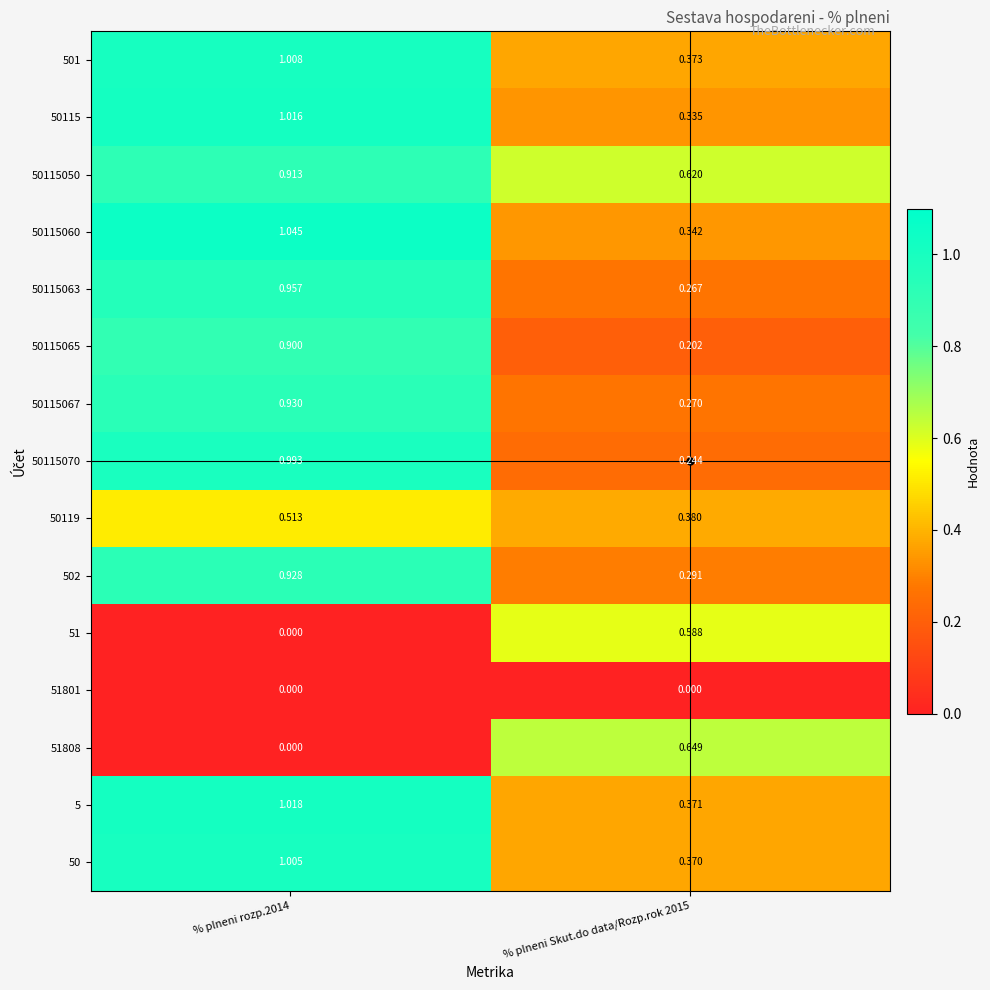

Which series changed the most between % plneni rozp.2014 and % plneni Skut.do data/Rozp.rok 2015?

50115070